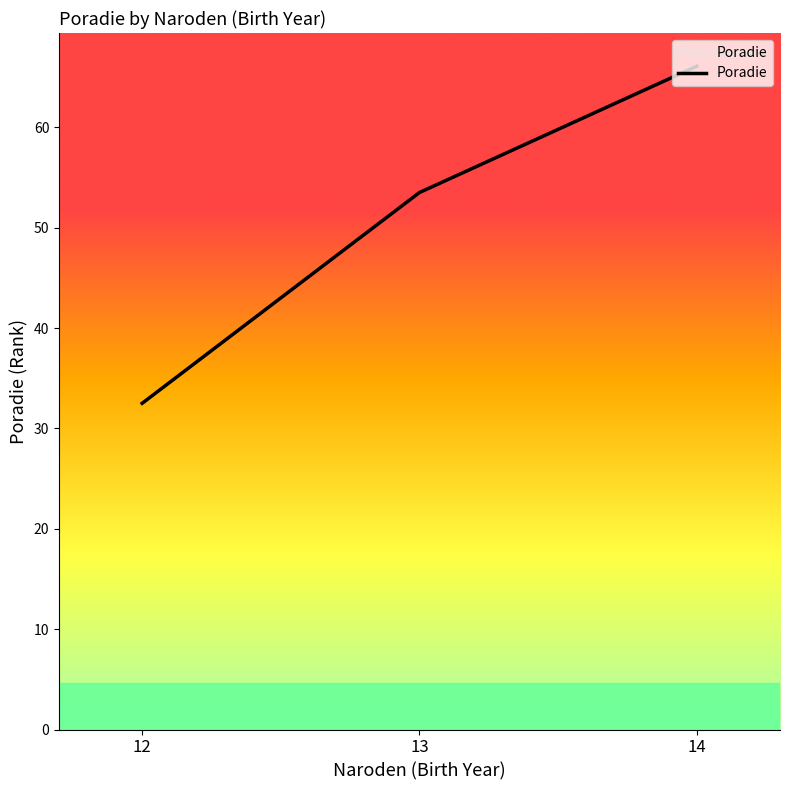

Which category has the highest value across all series?

14